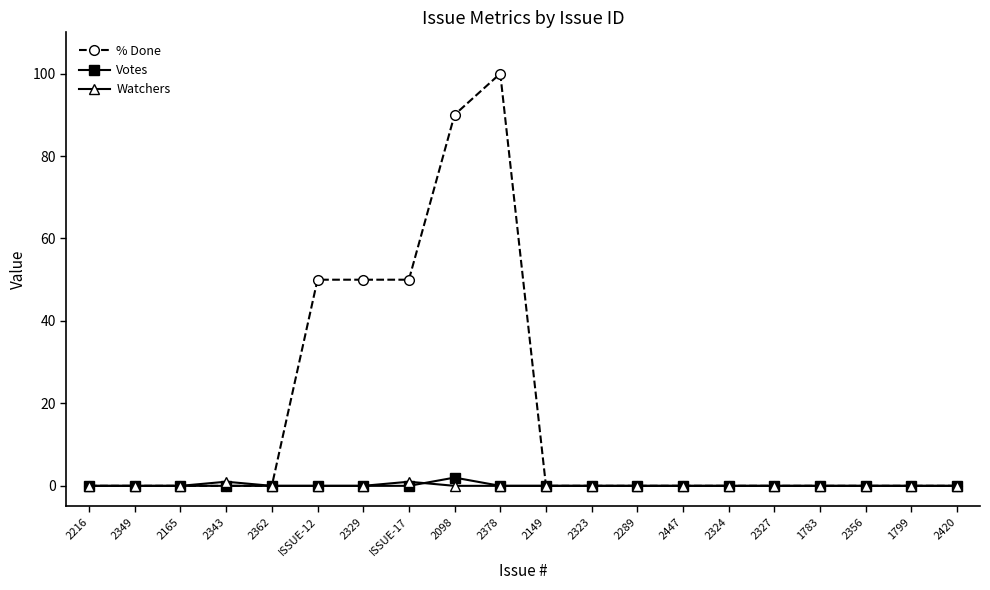

The value of % Done at 2378 is 100. True or false?

True